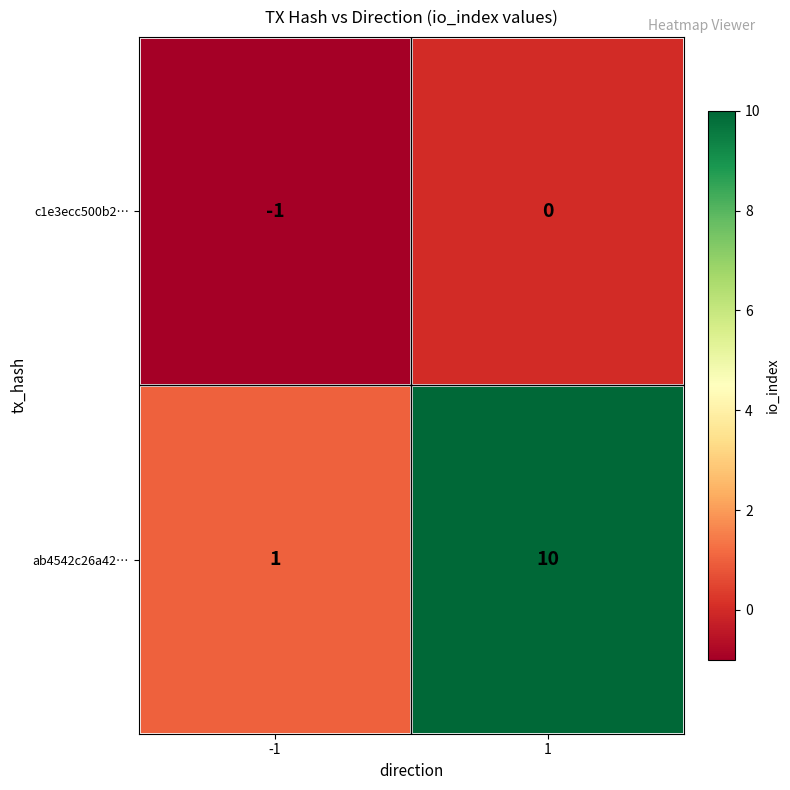

How many categories are shown in the chart?

2